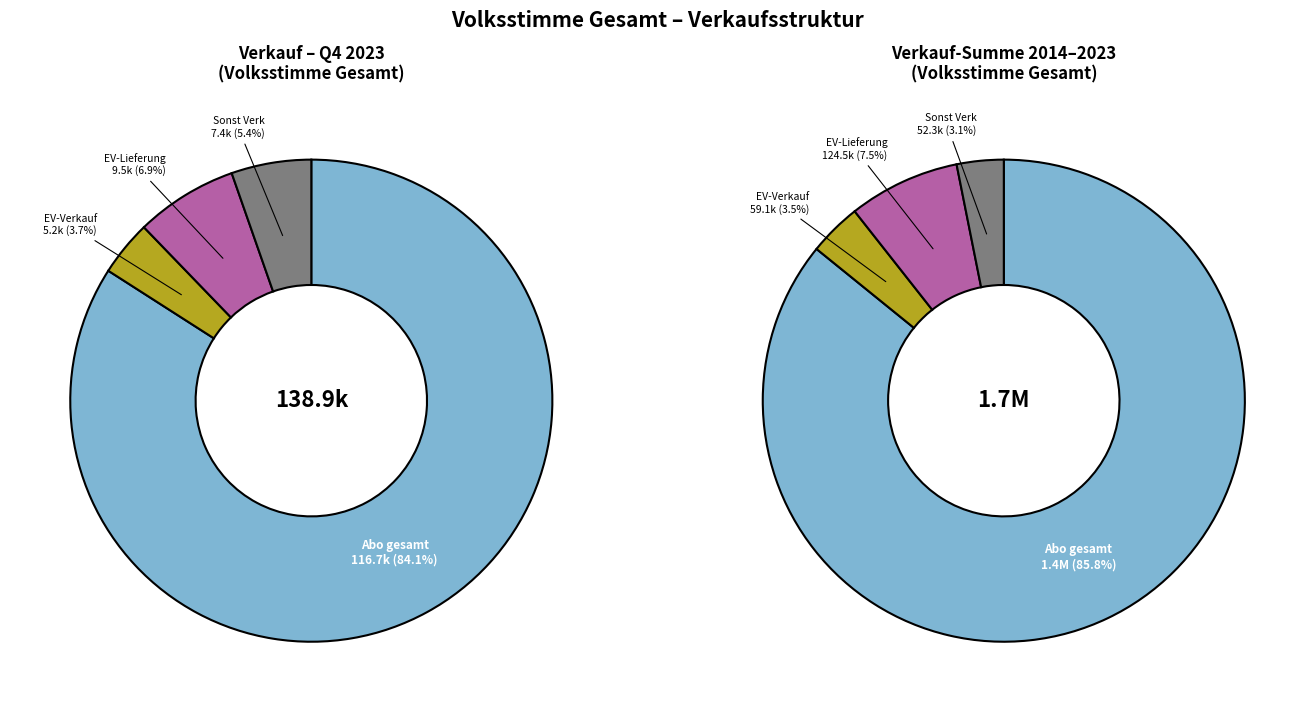

The 20164 slice represents 1% of the pie. True or false?

False